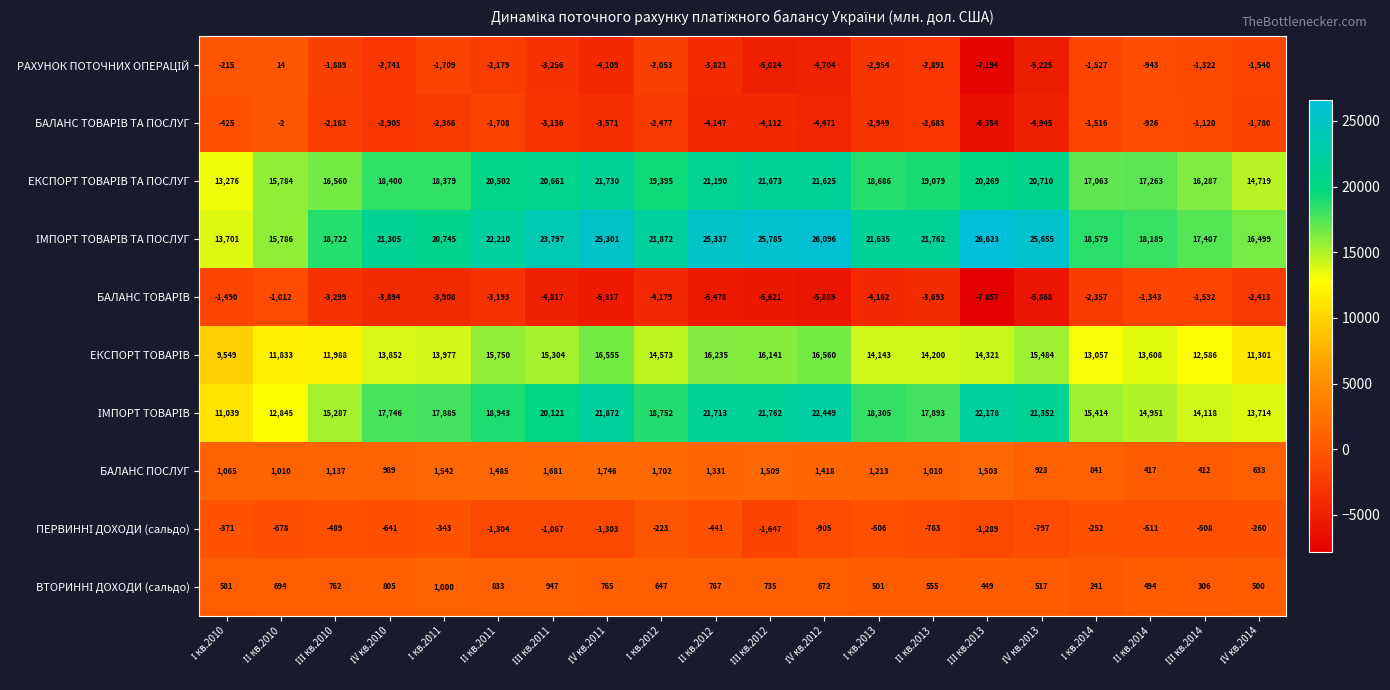

At how many categories does at least one series exceed 17299?

17